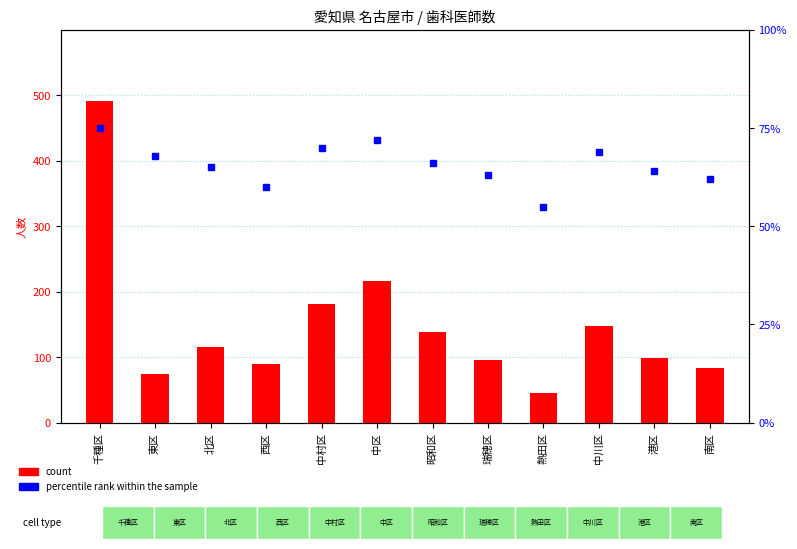

Which category has the highest value in the percentile rank within the sample series?

千種区